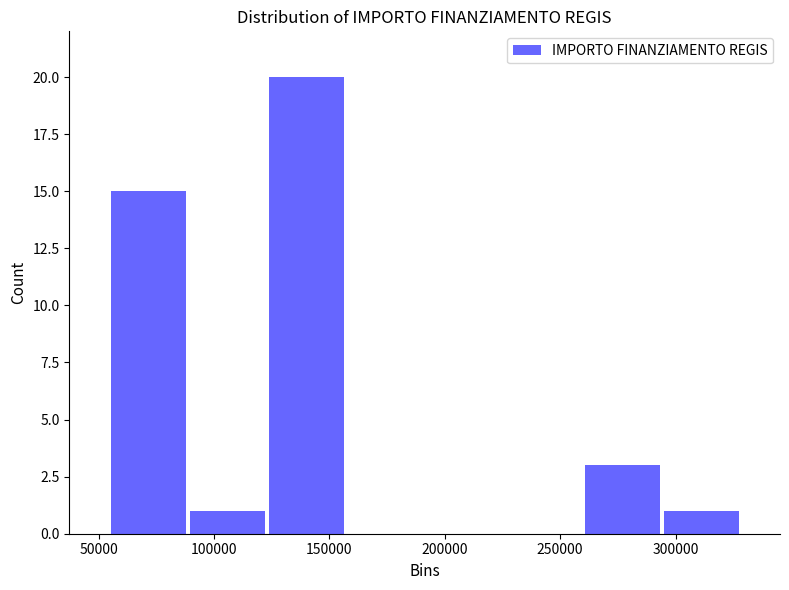

What is the height of the bar covering 295000 to 330000 on the x-axis? Neither the bar edges nor the heights are printed on the chart, so give them approximately, as read against the axes.

1